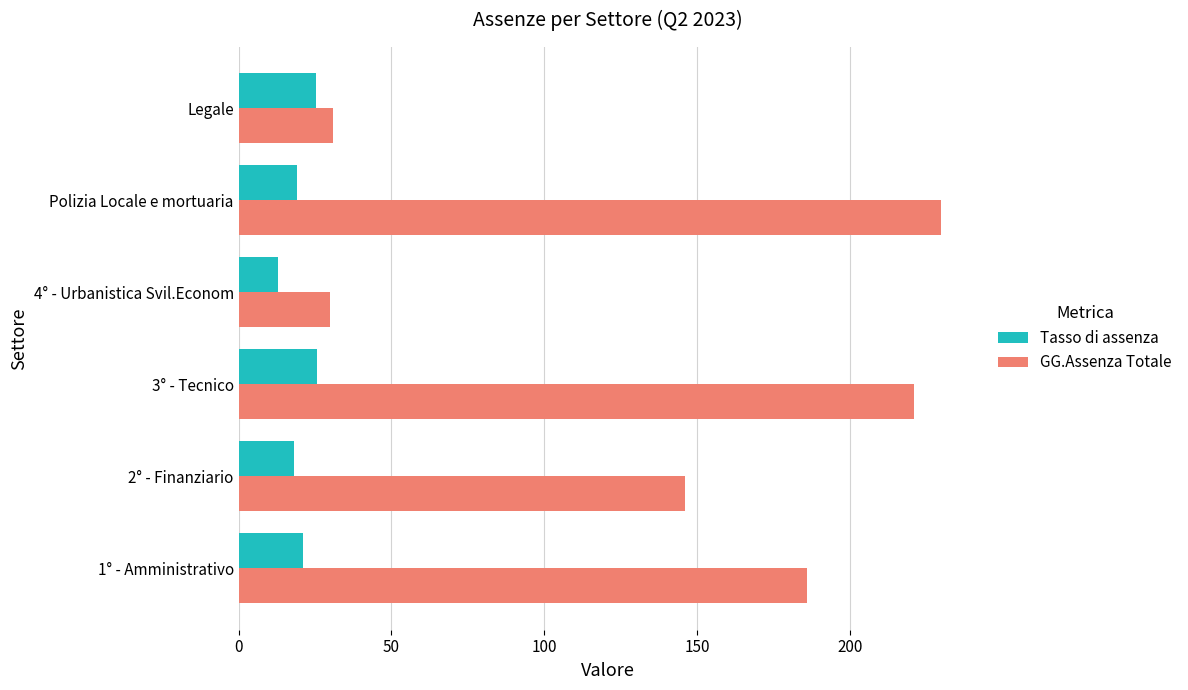

What is the difference between the maximum and minimum values in the GG.Assenza Totale series?

200.0